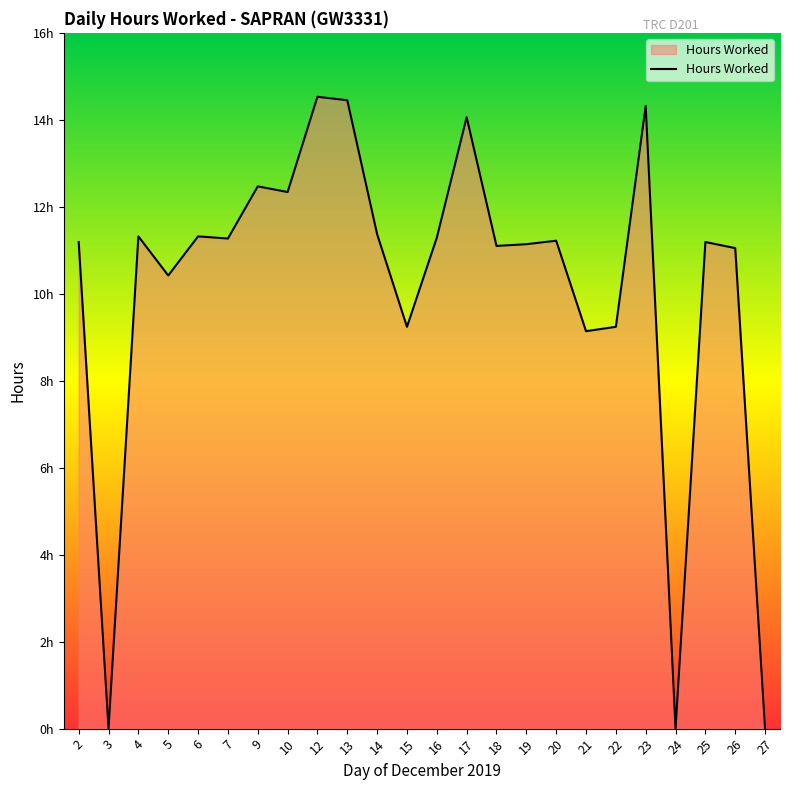

What is the value of the 12th point from the left?

9.2